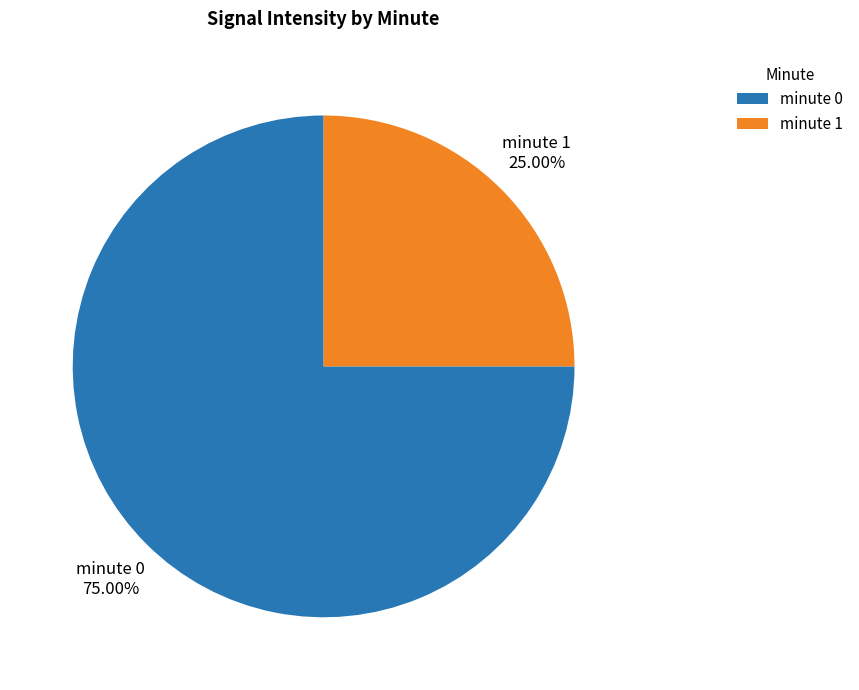

The minute 1 slice represents 25% of the pie. True or false?

True